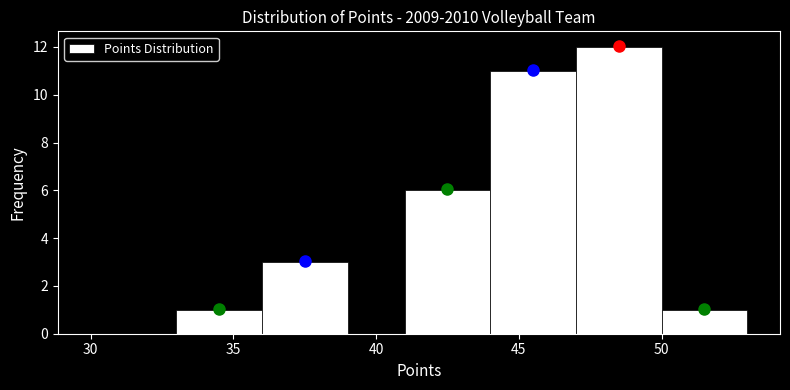

Reading left to right, list every bar in this chart as the range it spans on the x-axis followed by its height. The values are not printed on the chart, so give them approximately, as read against the axis.

30 to 33: 0
33 to 36: 1
36 to 39: 3
39 to 41: 0
41 to 44: 6
44 to 47: 11
47 to 50: 12
50 to 53: 1